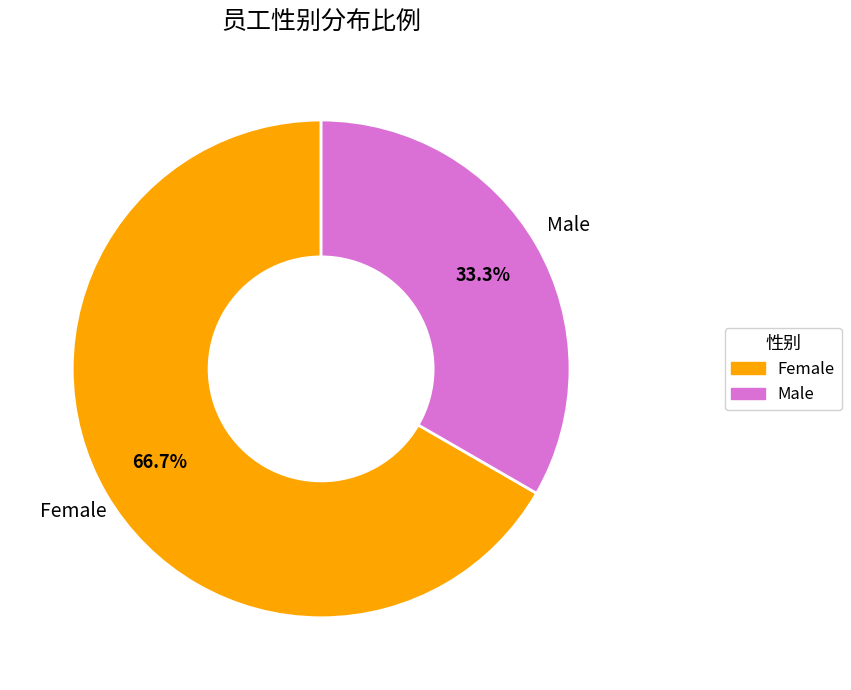

Does any single category account for the majority?

Yes